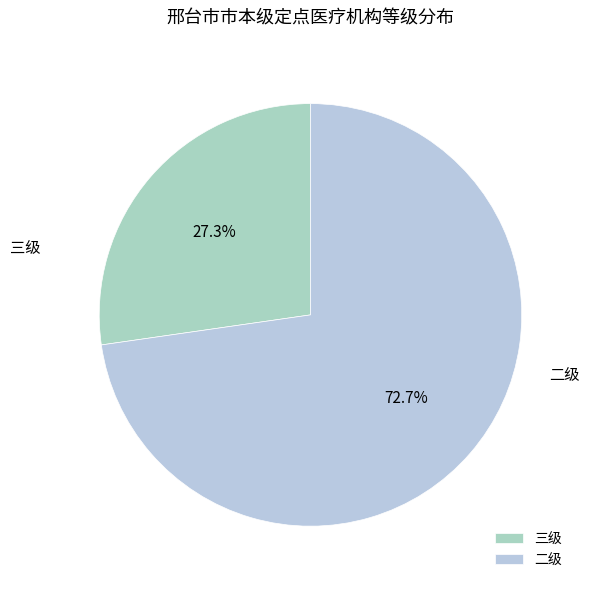

The 二级 slice represents 73% of the pie. True or false?

True